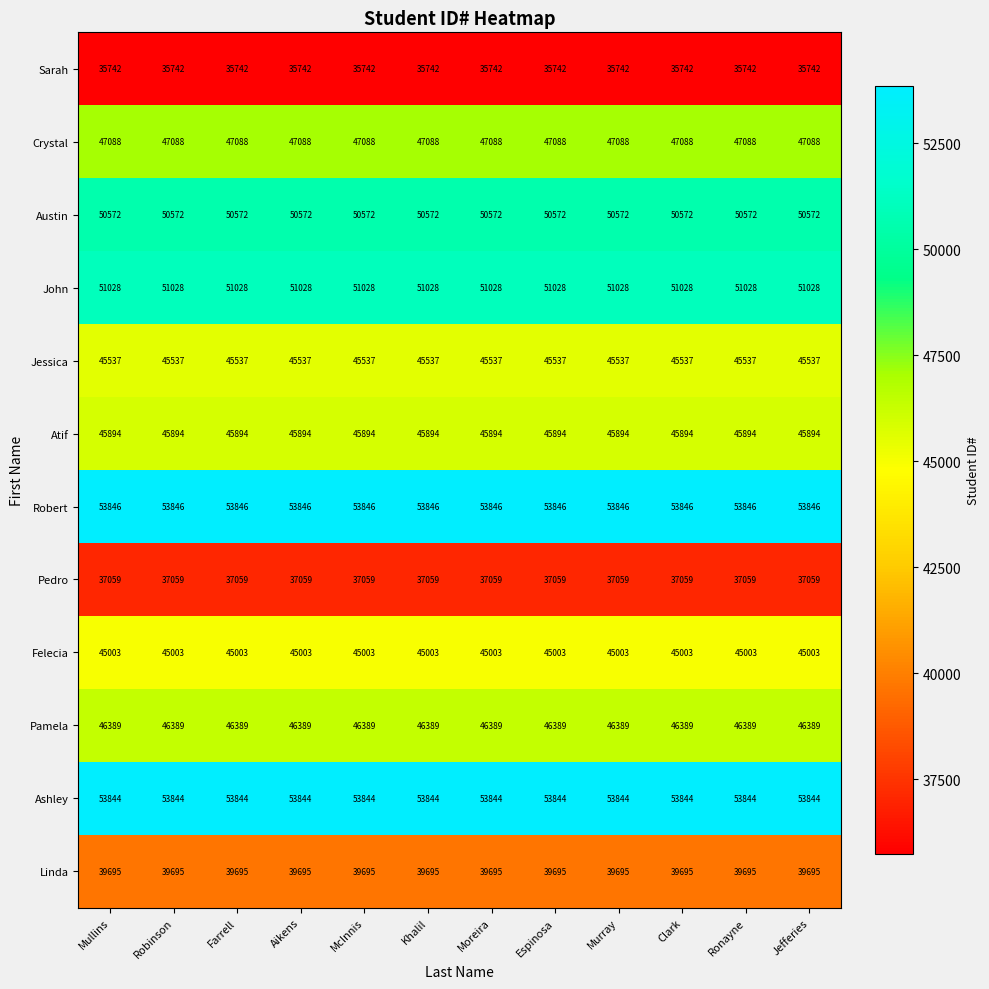

Which series has the largest total across all categories?

Robert